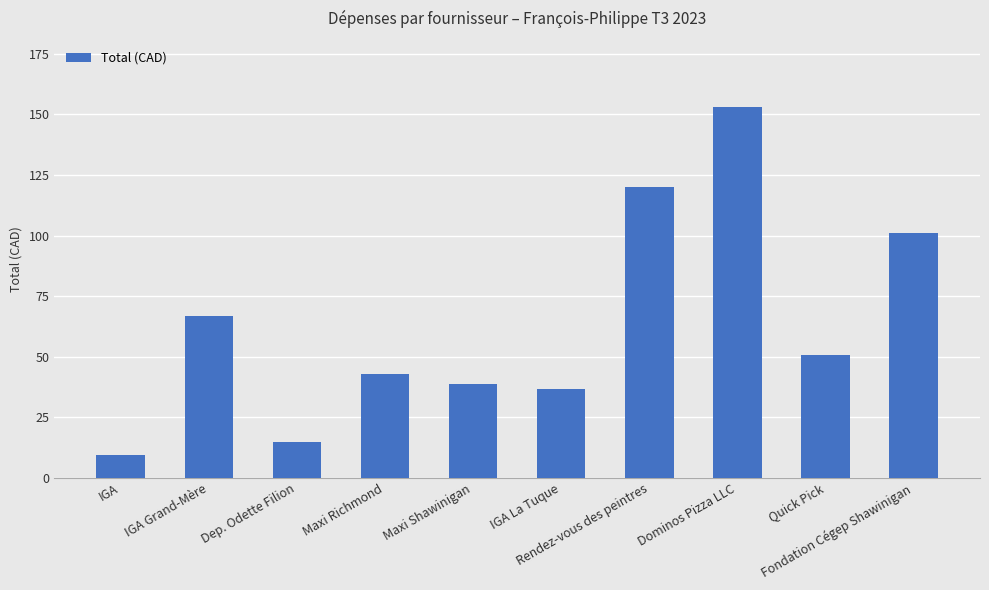

How many data points are above 50?

5